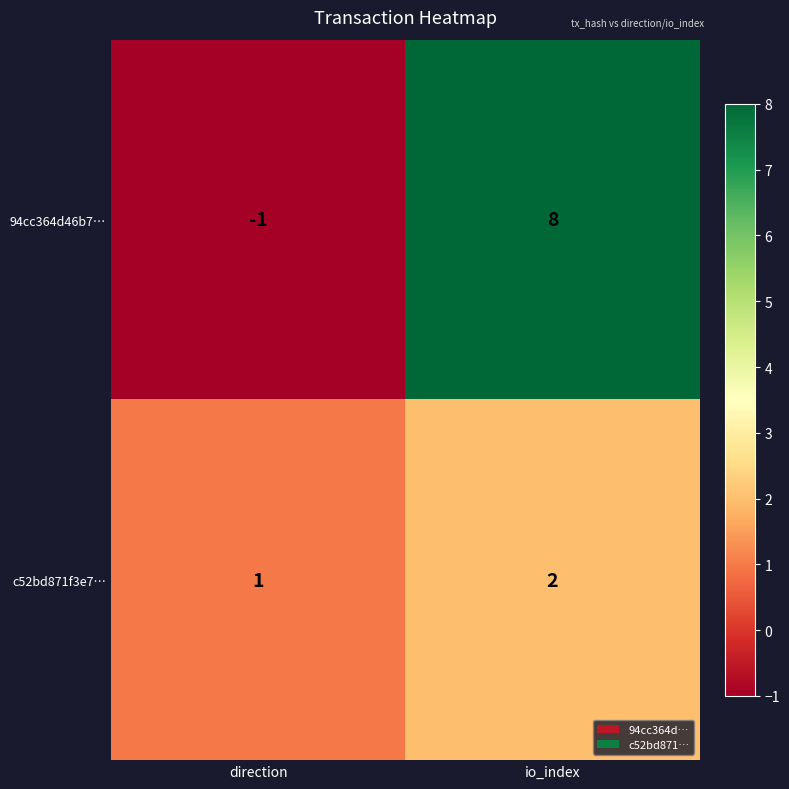

At which category does the chart reach its peak across all series?

io_index